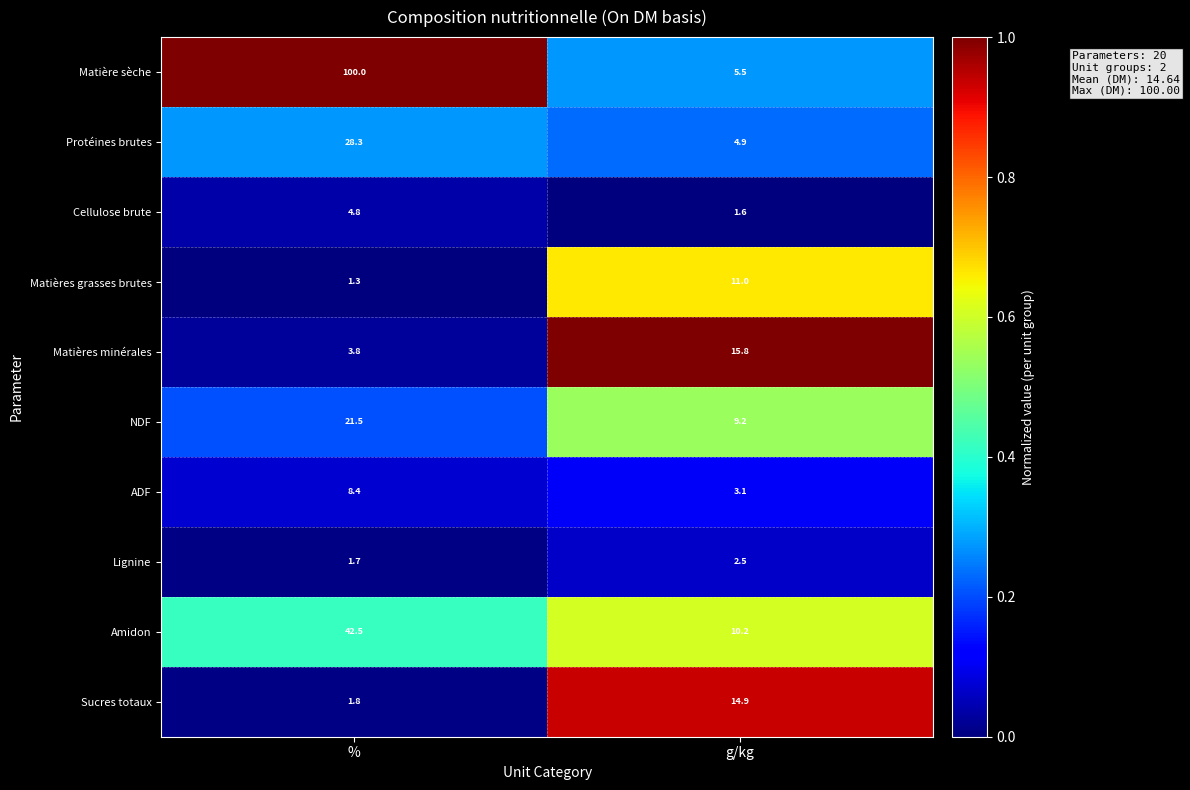

The value of Cellulose brute at g/kg is 0.6. True or false?

False